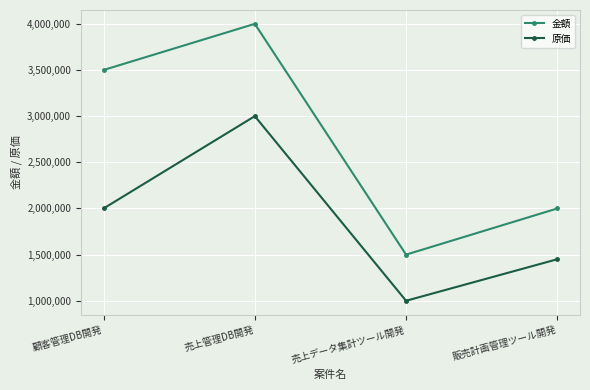

Between 顧客管理DB開発 and 売上管理DB開発, which series saw the biggest shift?

原価